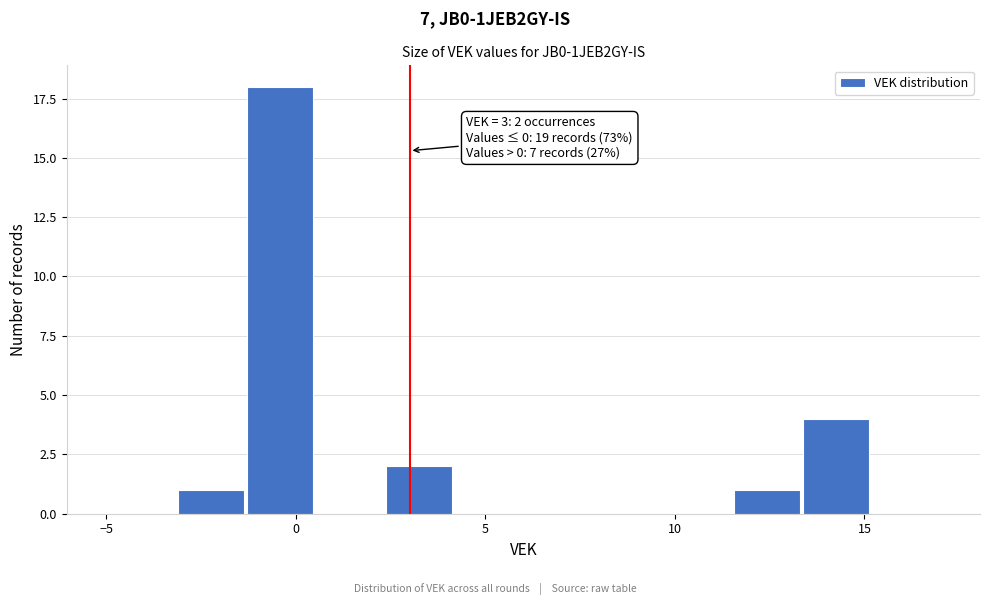

Read against the x-axis, roughly where is the centre of the tallest bar?

-0.5